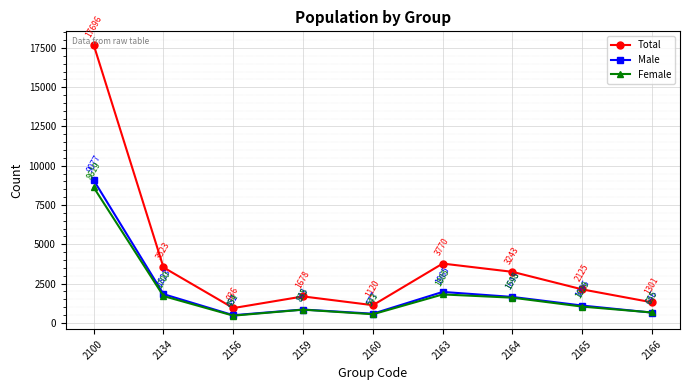

True or false: Female and Male intersect in this chart.

True